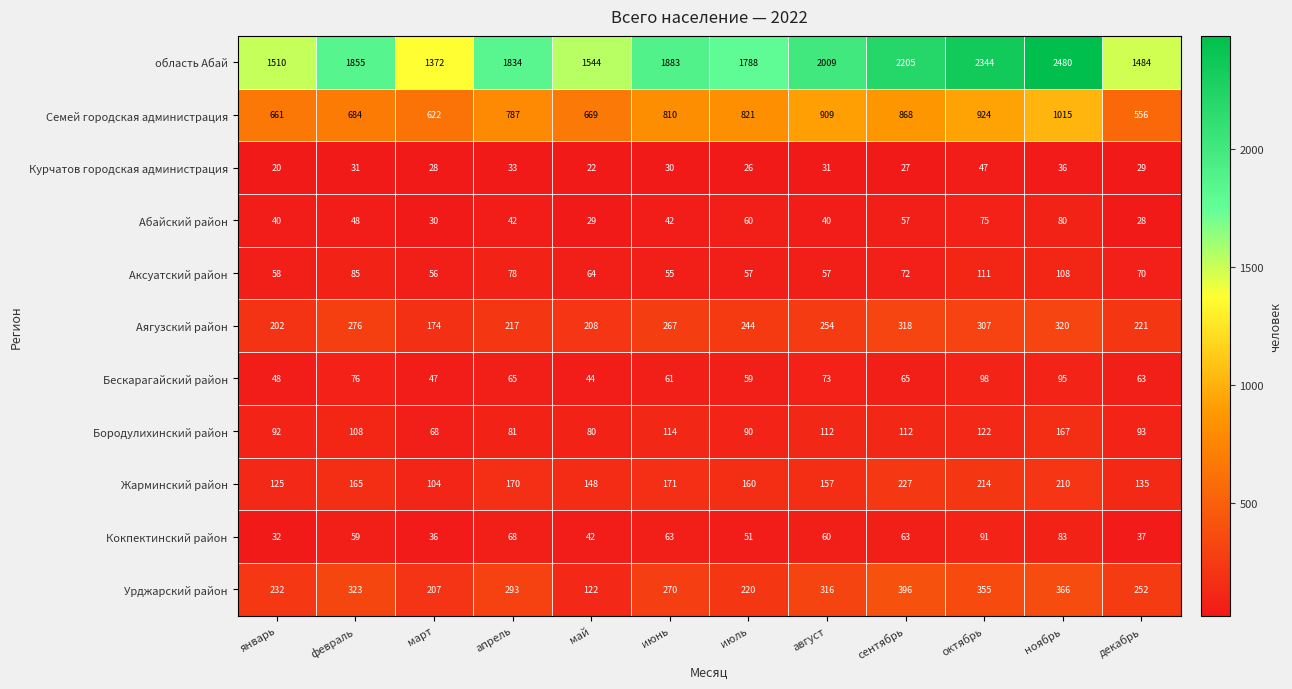

What is the spread (max minus min) of values at май?

1522